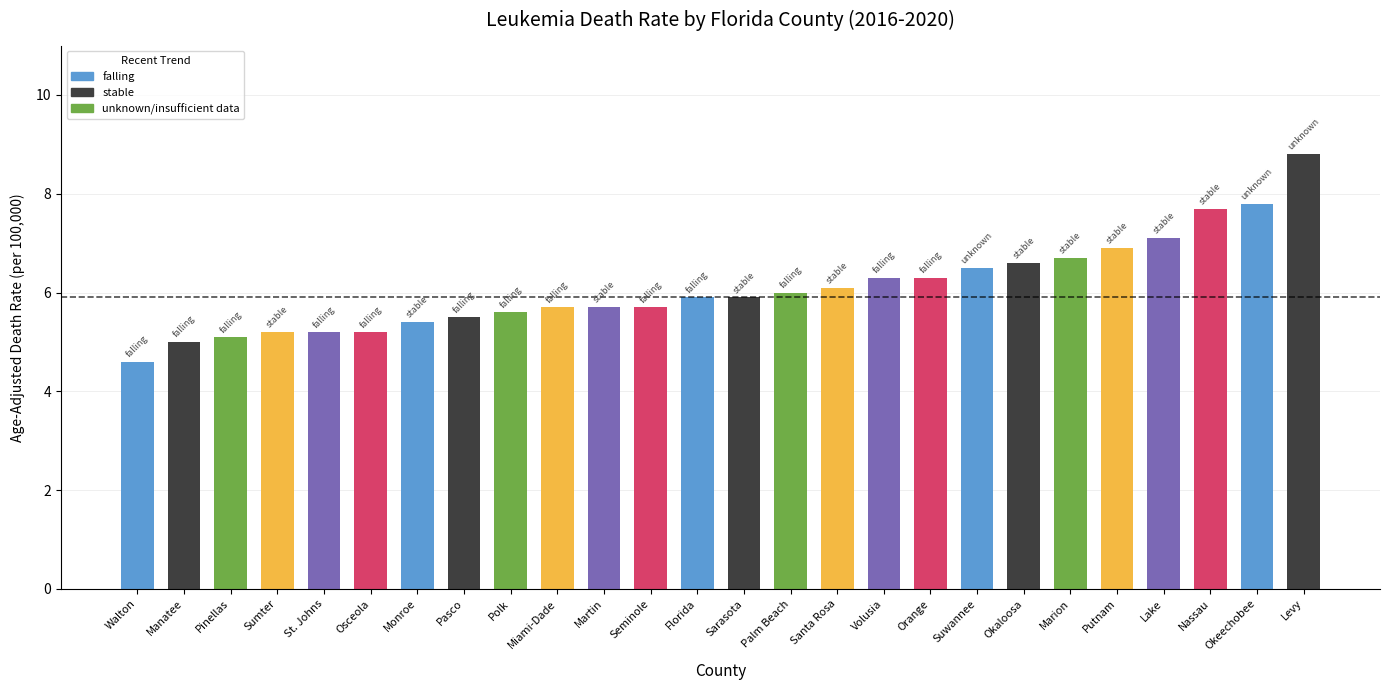

The value at Monroe is 5.4. True or false?

True